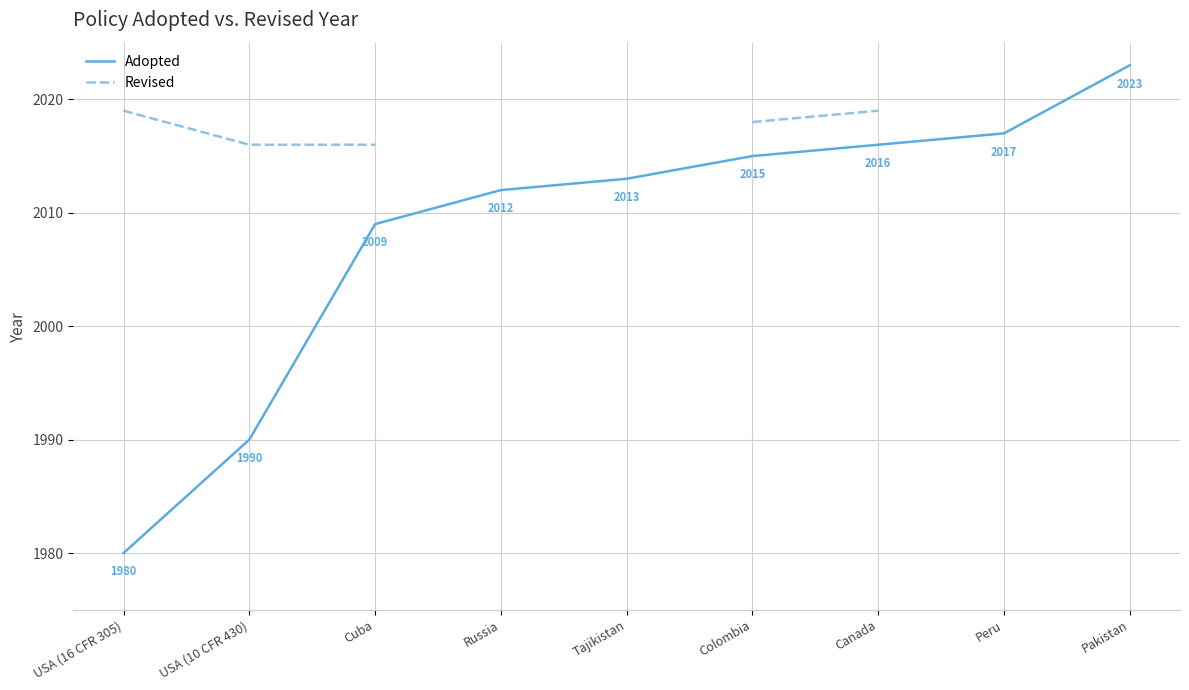

At which label does Adopted first exceed 2013?

Colombia